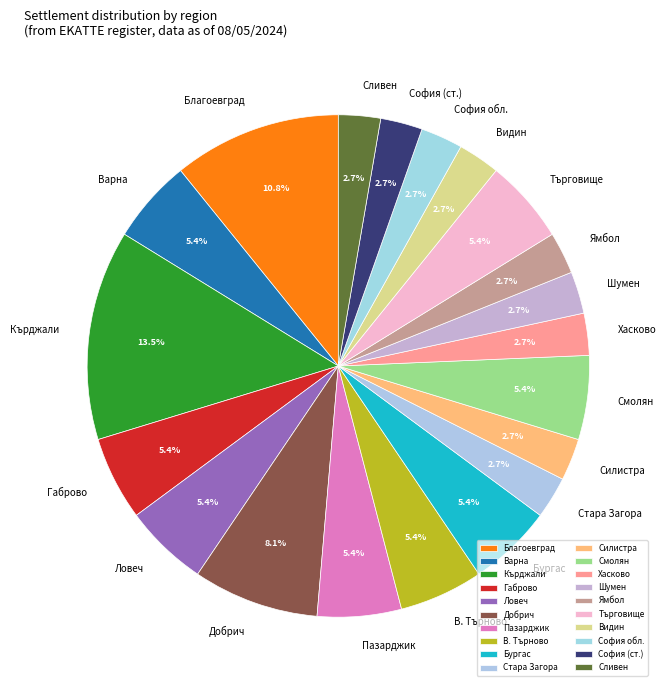

What is the total percentage of Варна and София (ст.)?

8.1%